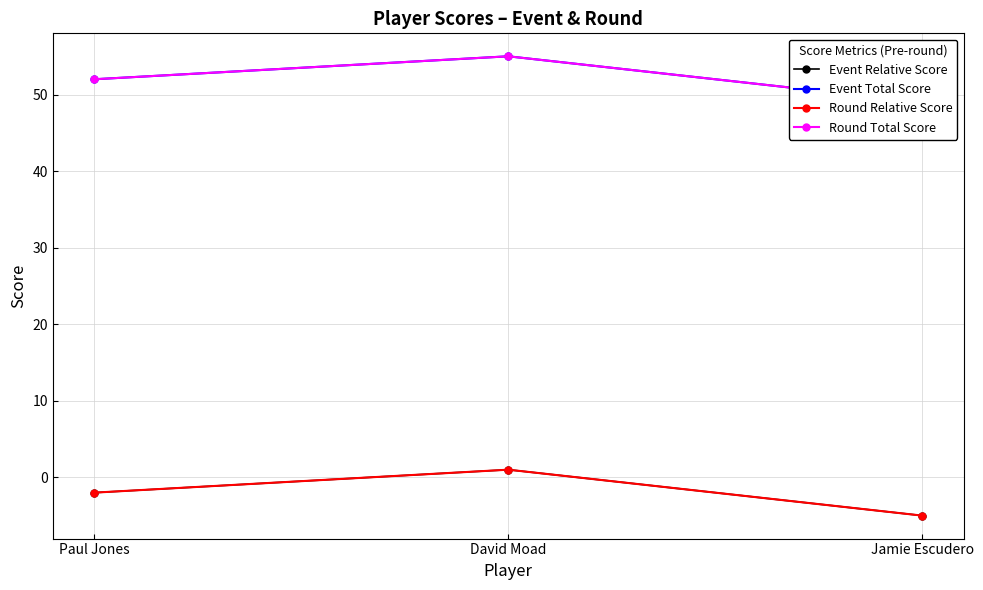

How many data points in Event Relative Score are above -2?

1